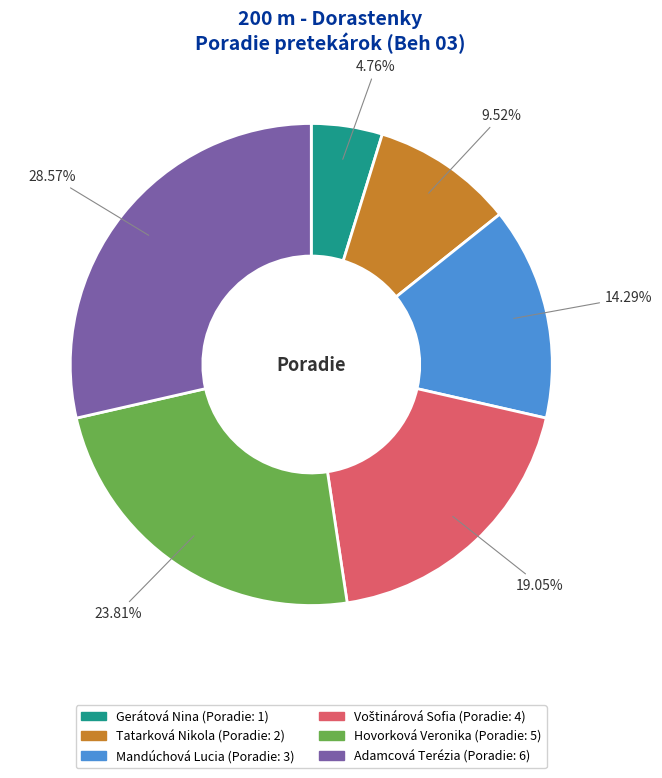

Combined, what portion of the pie is Gerátová Nina and Mandúchová Lucia?

19.0%